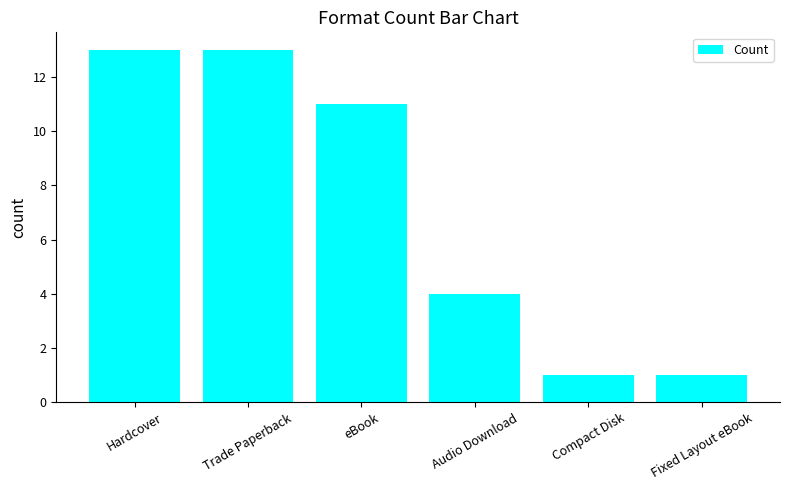

What is the ratio of the value at Compact Disk to the value at Hardcover?

0.1